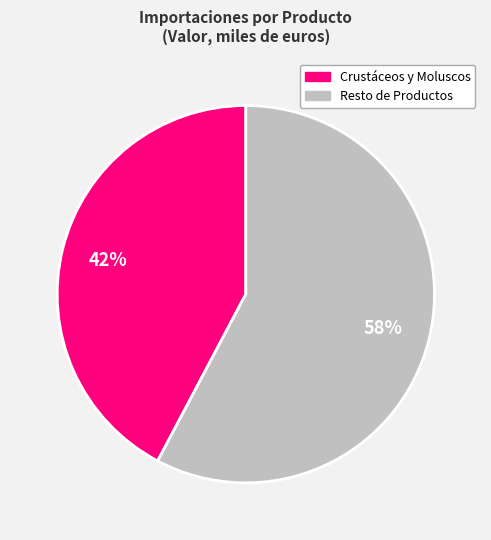

To the nearest percent, what is the average slice percentage?

50%